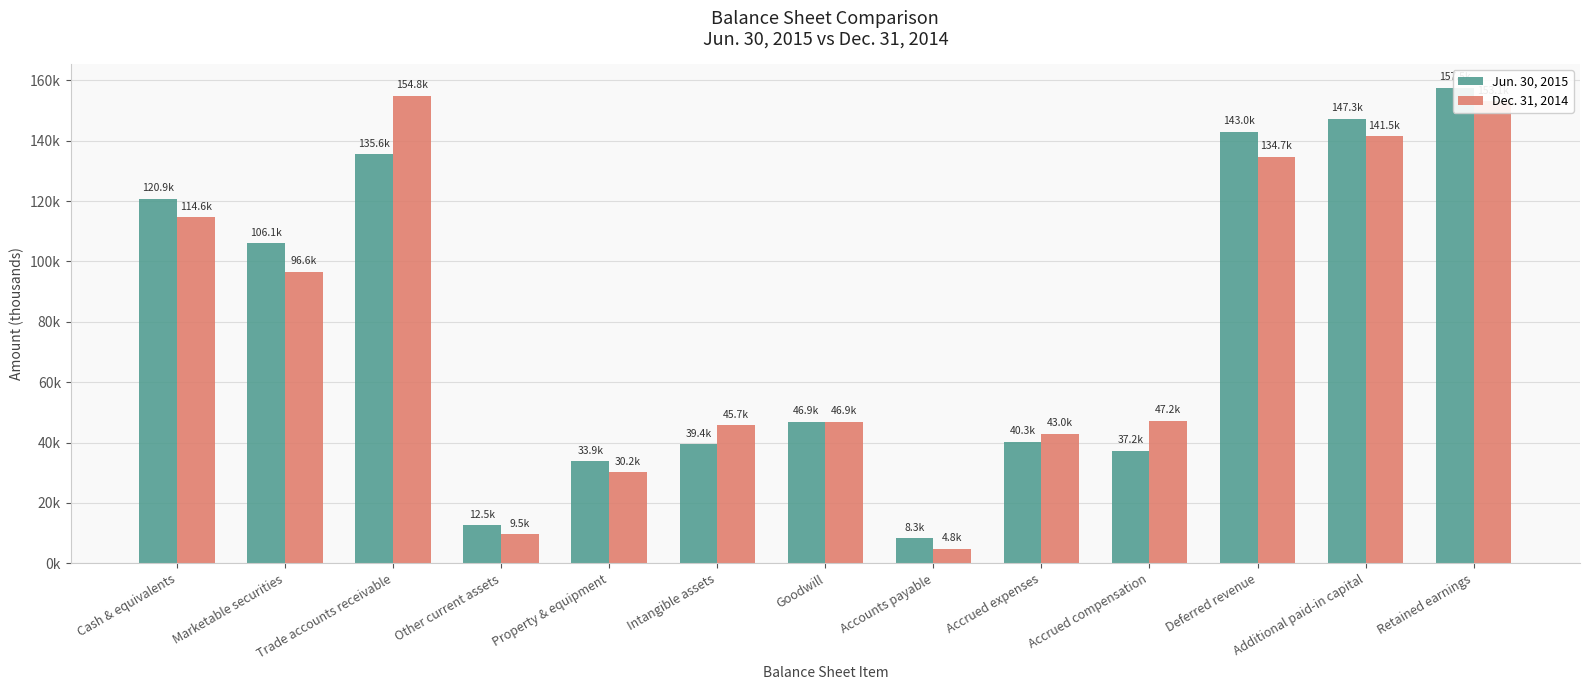

Reading left to right, list all the values displayed in this chart.

Jun. 30, 2015: Cash & equivalents=120864	Marketable securities=106068	Trade accounts receivable=135585	Other current assets=12536	Property & equipment=33855	Intangible assets=39419	Goodwill=46882	Accounts payable=8330	Accrued expenses=40326	Accrued compensation=37249	Deferred revenue=143001	Additional paid-in capital=147257	Retained earnings=157495
Dec. 31, 2014: Cash & equivalents=114585	Marketable securities=96631	Trade accounts receivable=154844	Other current assets=9544	Property & equipment=30156	Intangible assets=45664	Goodwill=46860	Accounts payable=4752	Accrued expenses=42958	Accrued compensation=47250	Deferred revenue=134672	Additional paid-in capital=141495	Retained earnings=153058